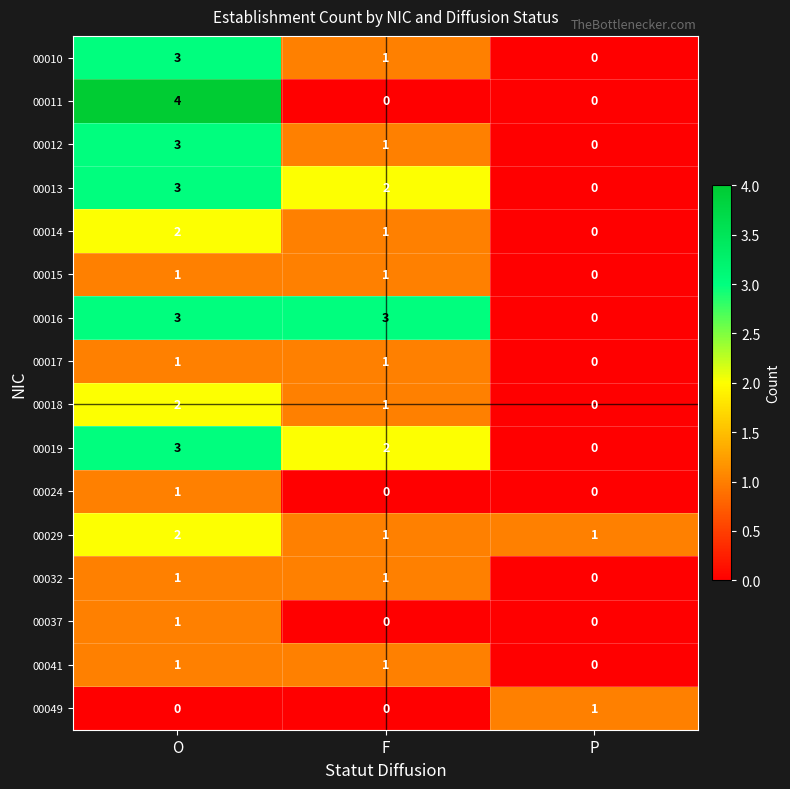

How many distinct data groups are displayed?

16